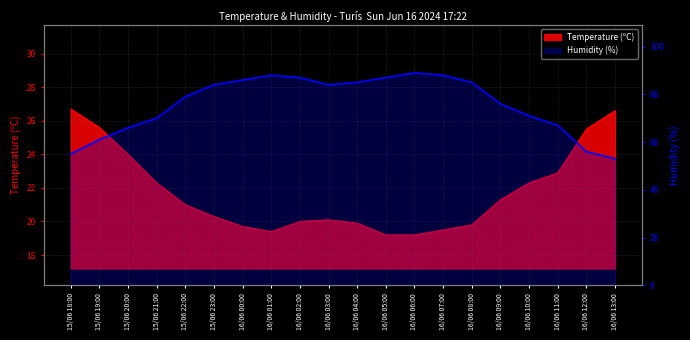

At which label does Temperature (ºC) first exceed 21?

15/06 18:00